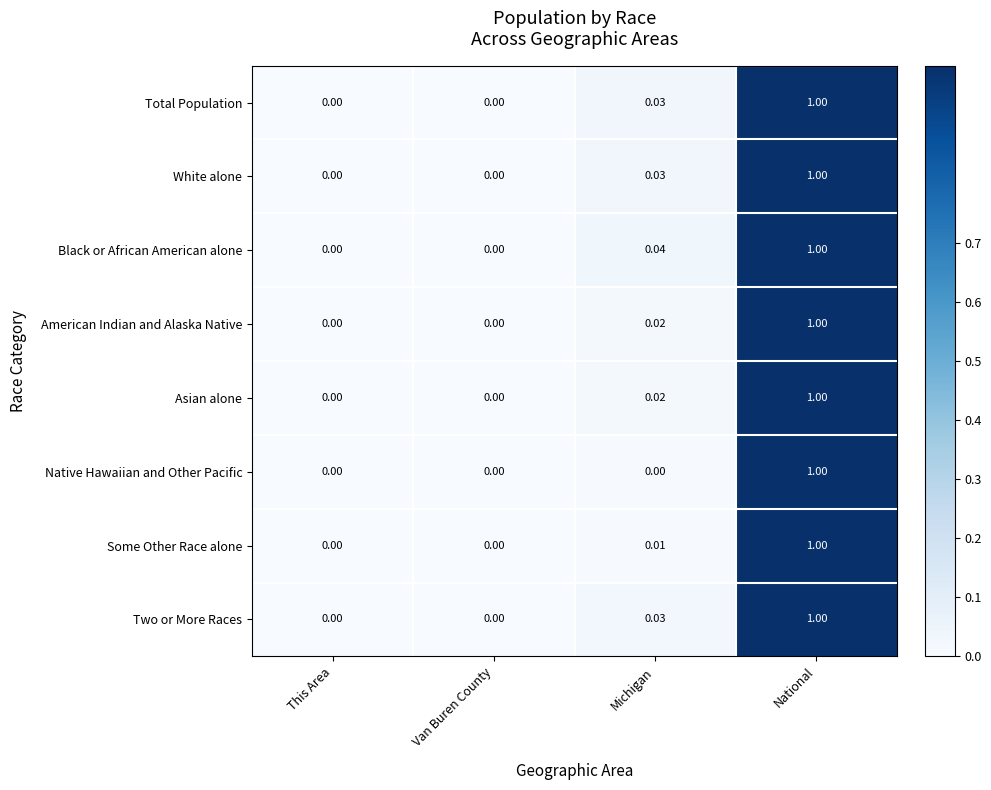

What is the greatest value displayed?

1.0